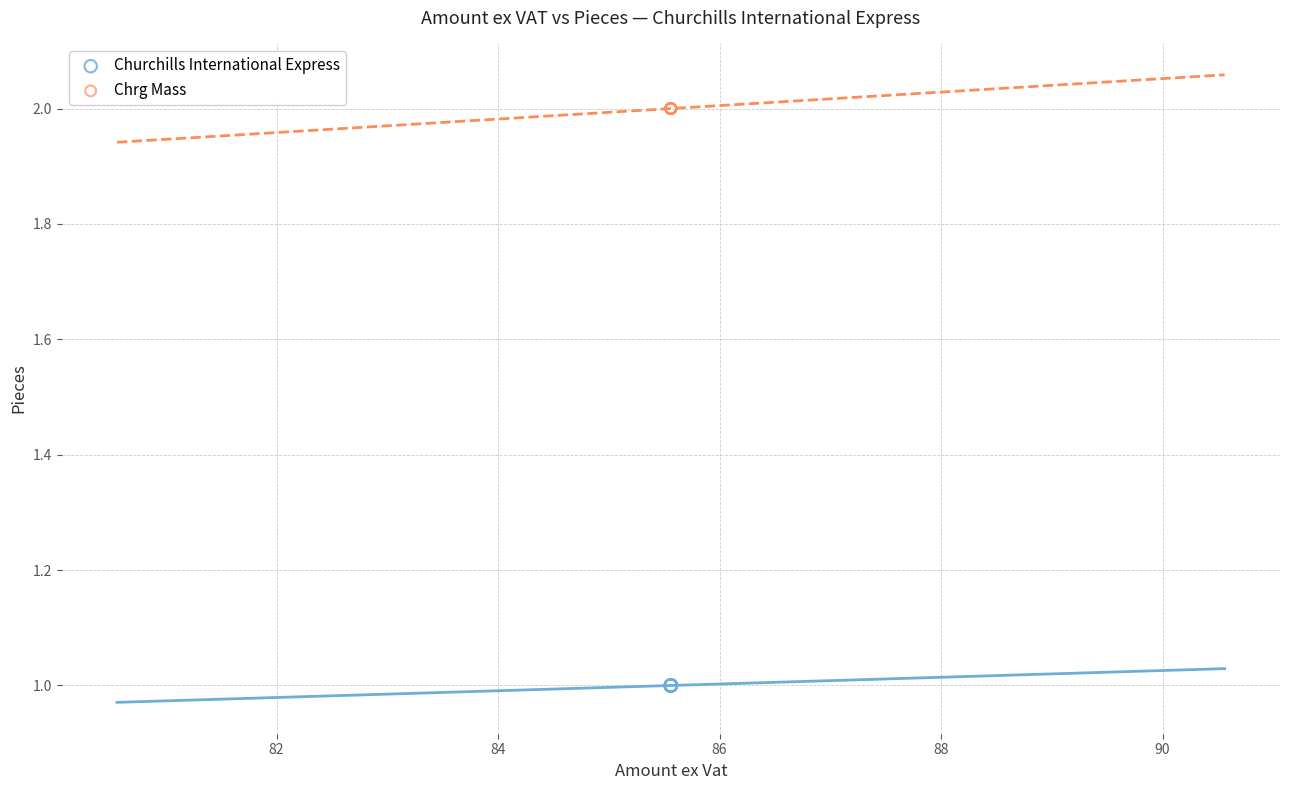

Which series reaches the minimum Y coordinate?

Churchills International Express